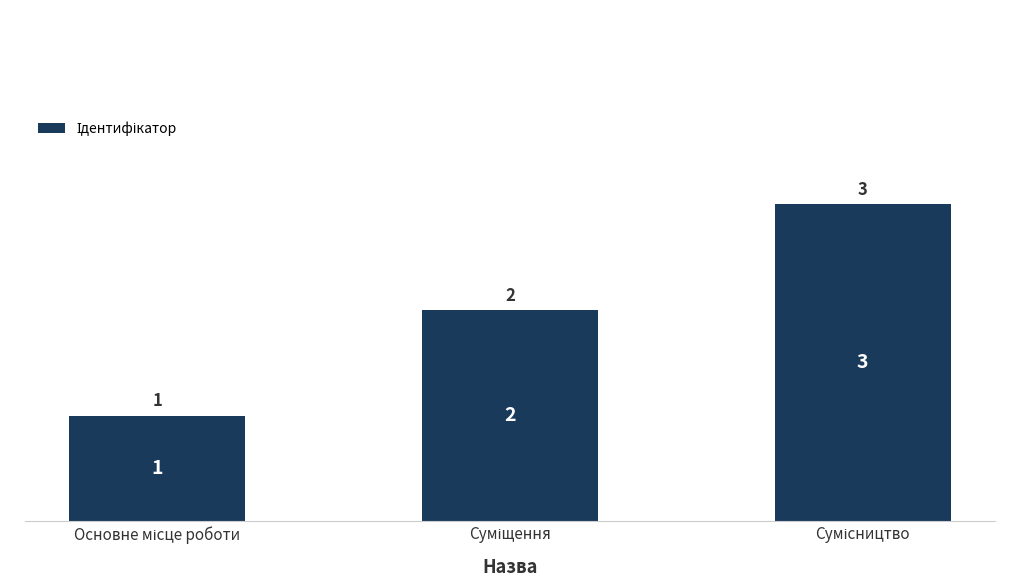

How many values are below 2?

1